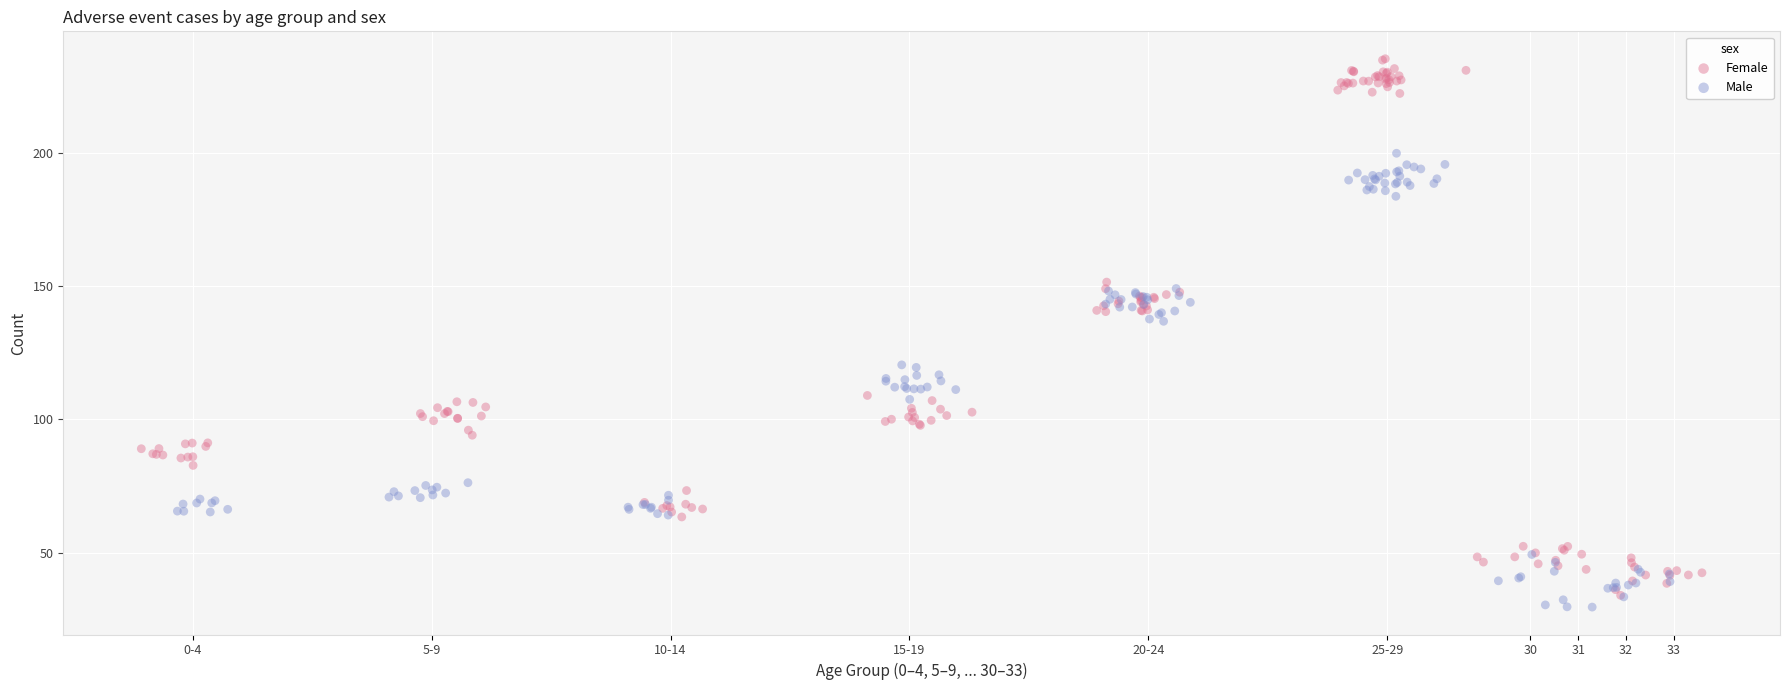

Which series contains the highest Y value?

Female